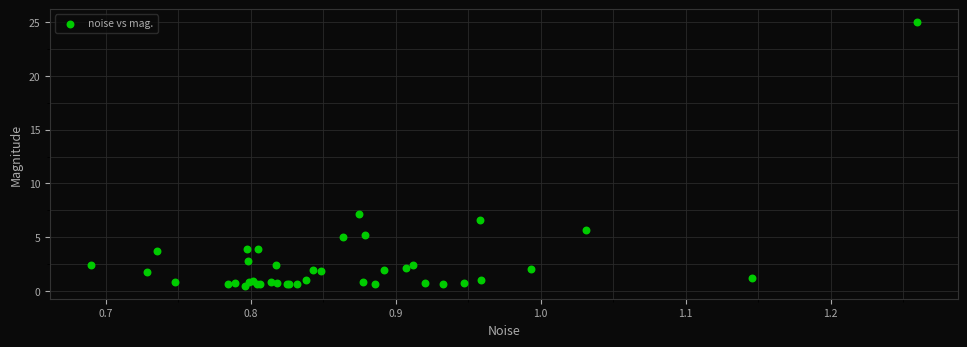

What Y value in the scatter plot is closest to 12?

7.1